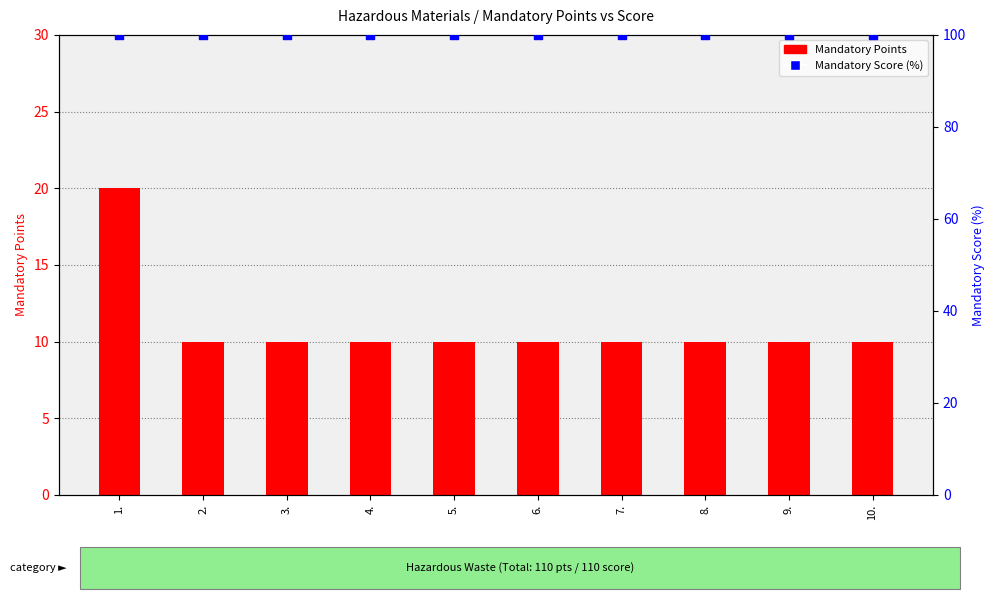

Which series contains the highest Y value?

Mandatory Score (% of points)